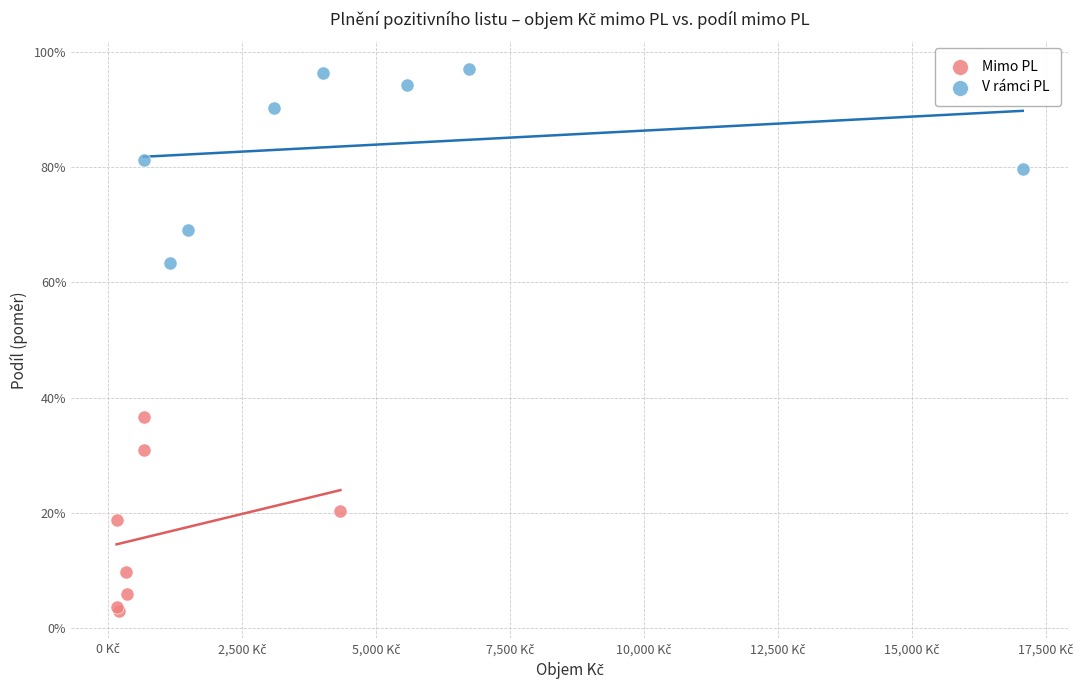

Which series contains the highest Y value?

V rámci PL